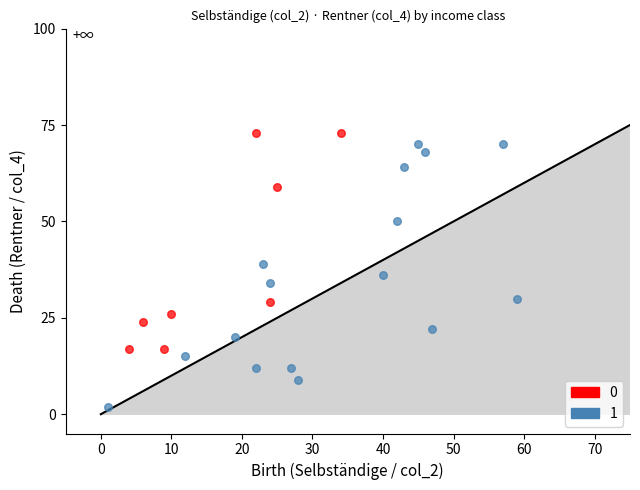

What are all the series names shown in the legend?

0, 1